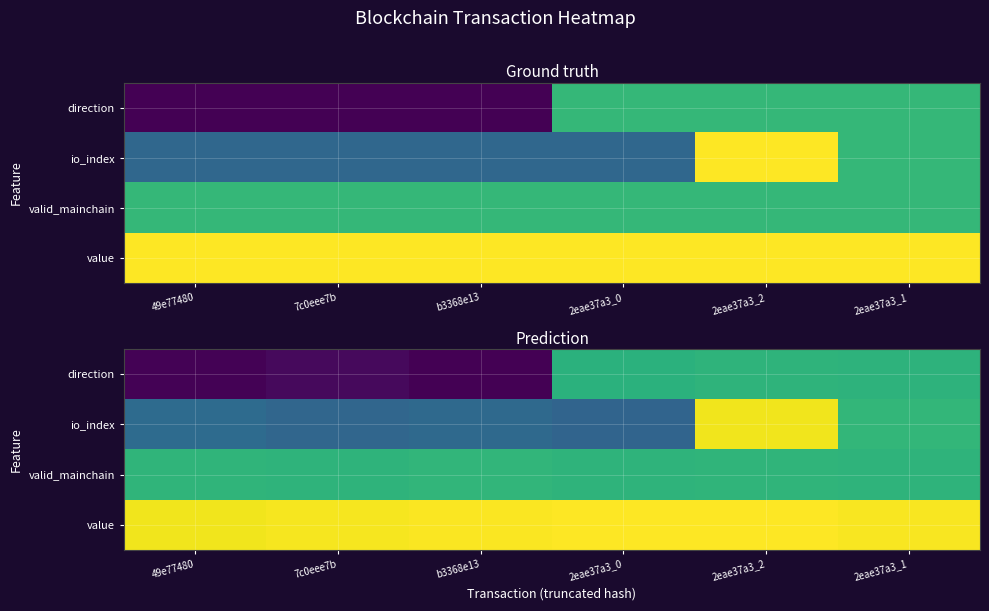

What is the total value across all series at 2eae37a3_0?

4.0